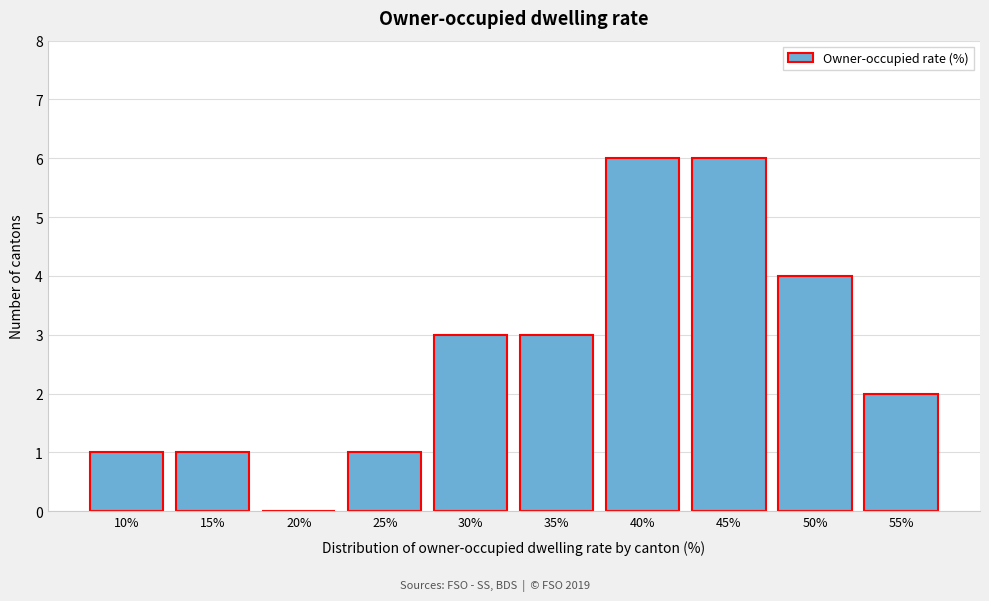

Reading left to right, transcribe all the data shown in this chart.

10%=1	15%=1	20%=0	25%=1	30%=3	35%=3	40%=6	45%=6	50%=4	55%=2